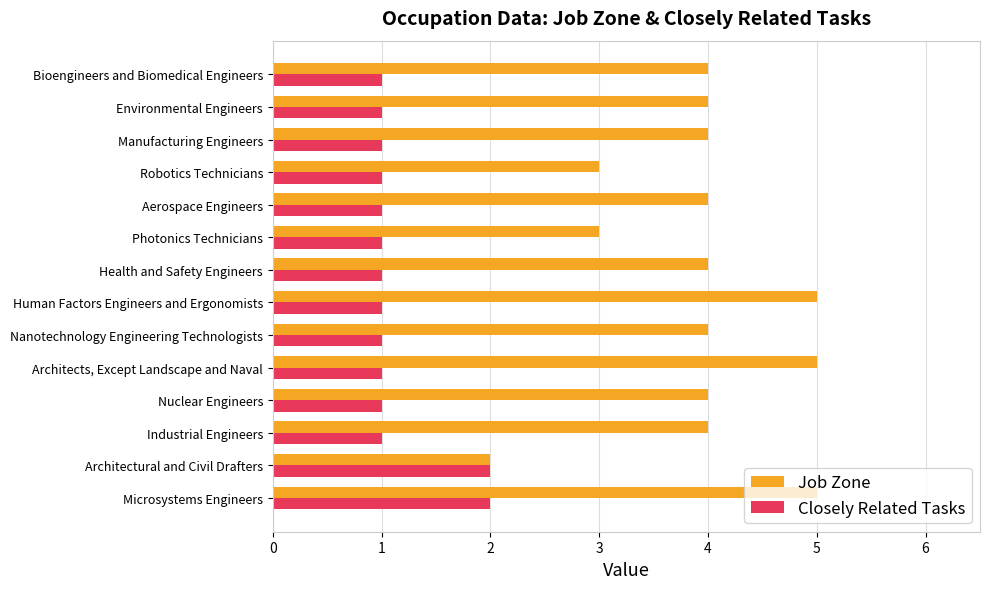

Which series has the largest total across all categories?

Job Zone